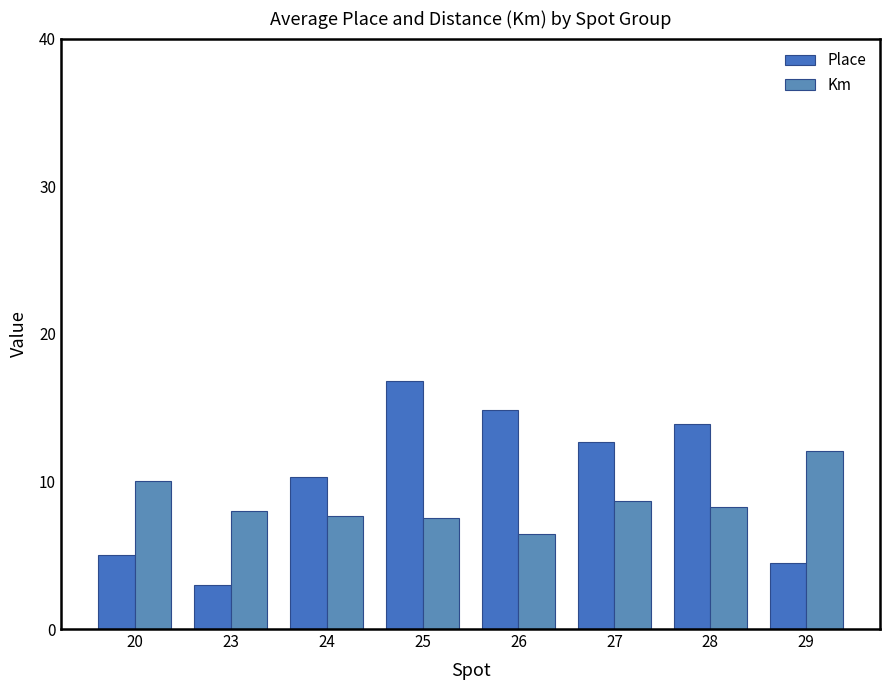

At which label does Place first exceed 12?

25